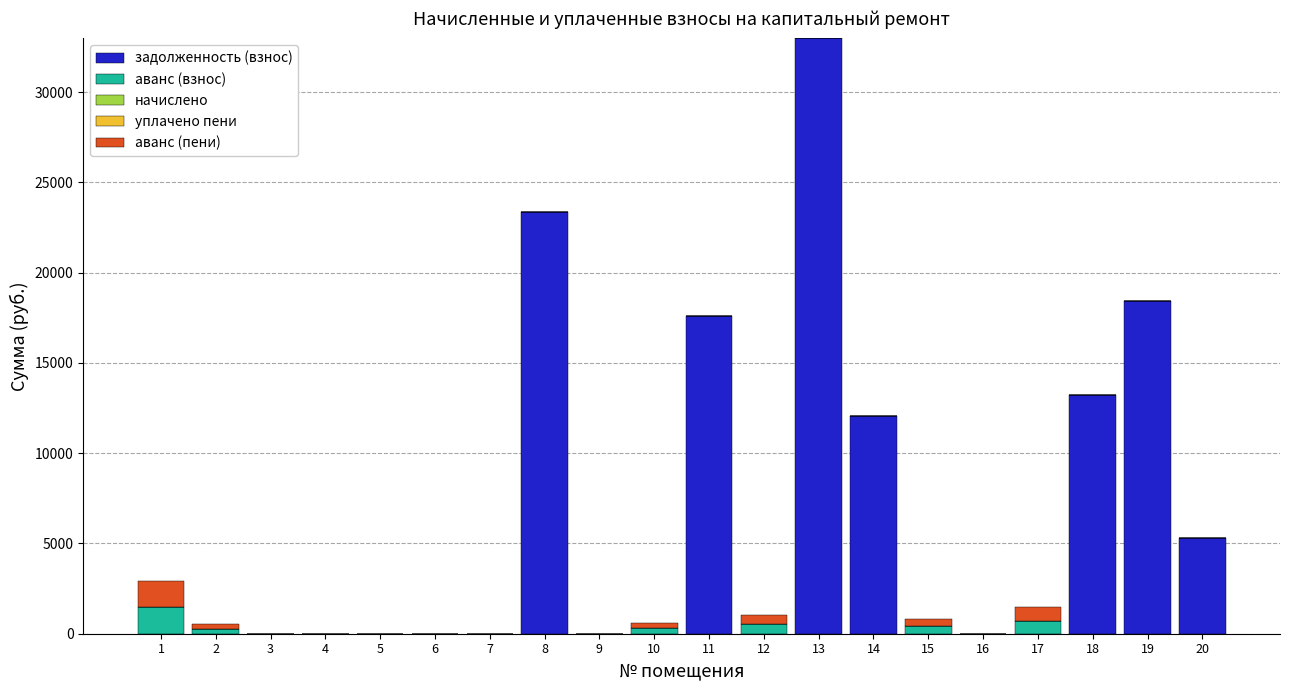

The value of задолженность (взнос) at 10 is -18863.5. True or false?

False